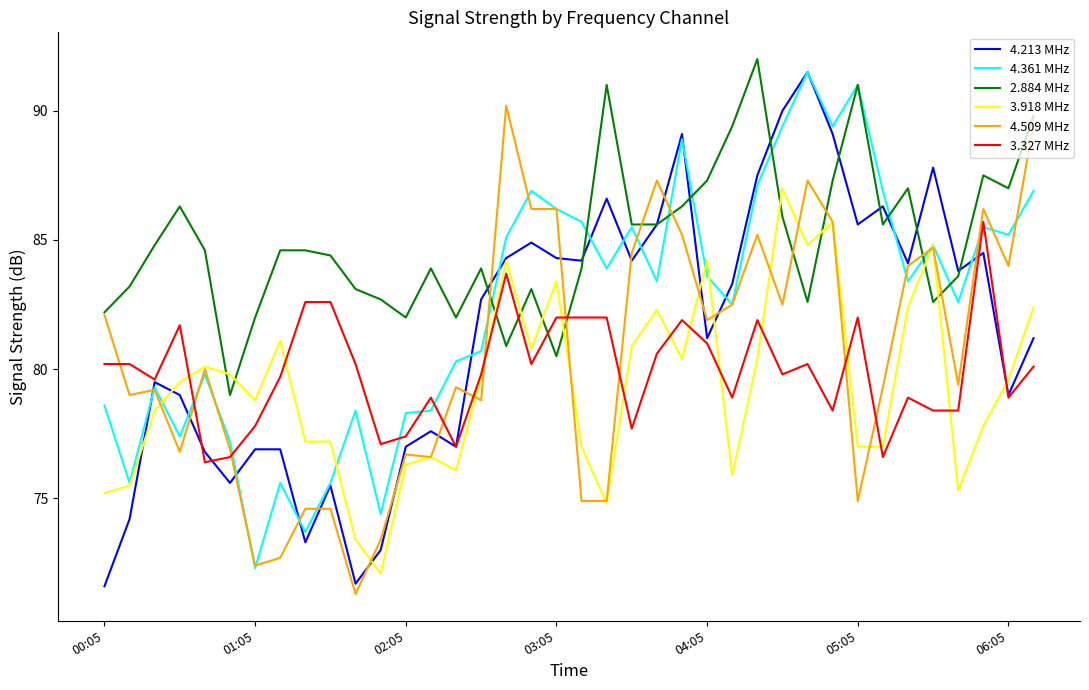

Which series has the largest total across all categories?

2.884 MHz